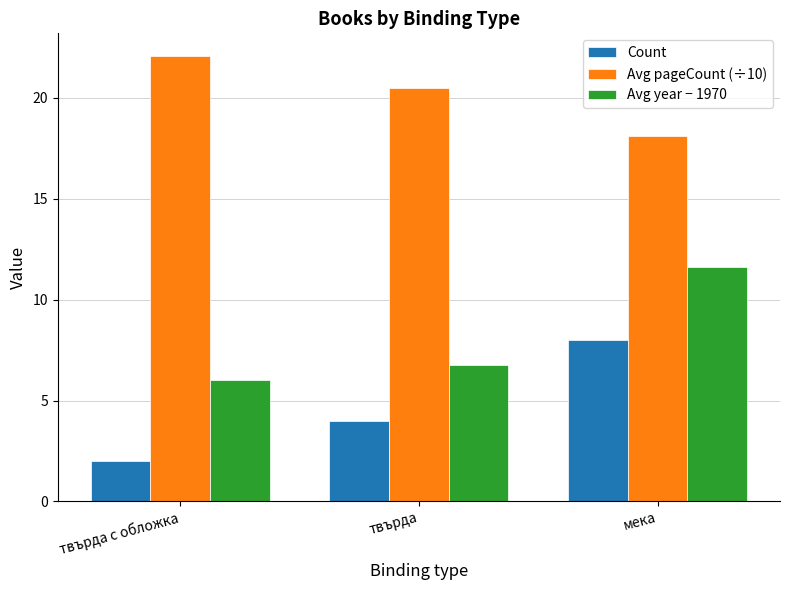

Does the chart contain stacked bars?

No